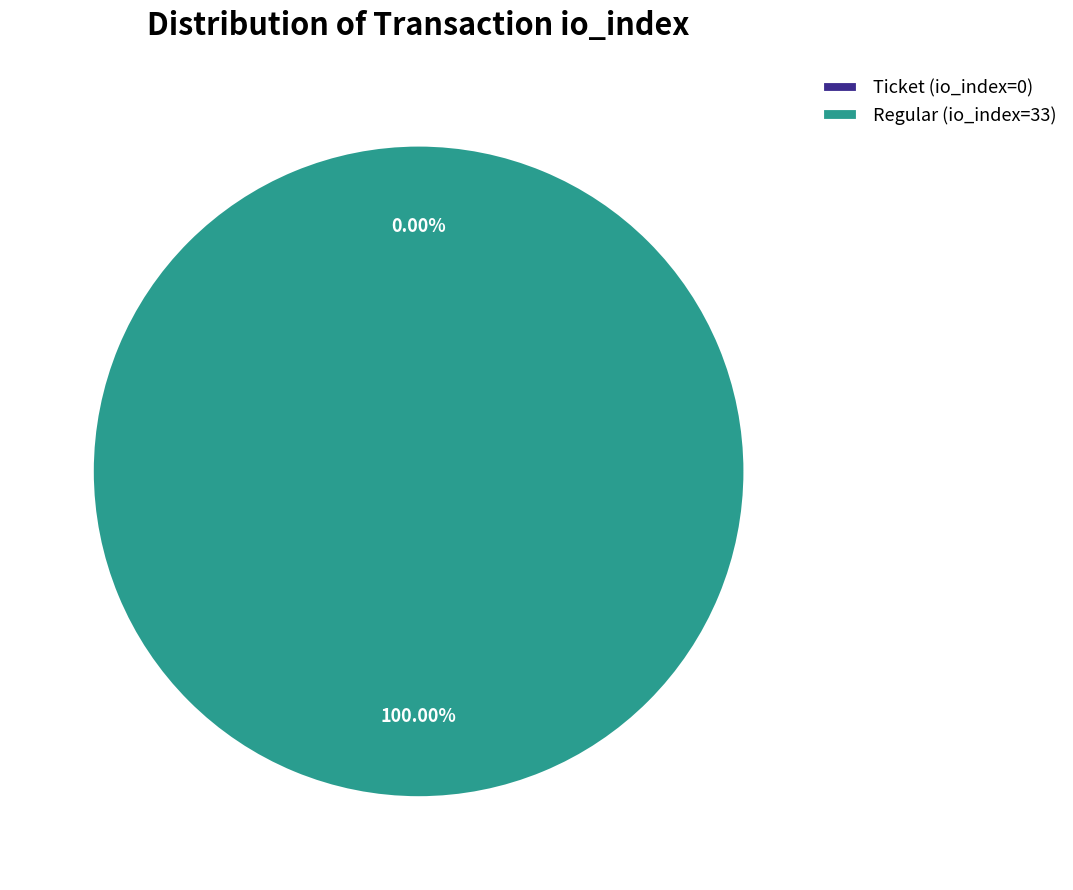

True or false: Ticket (io_index=0) accounts for 1% of the total.

False